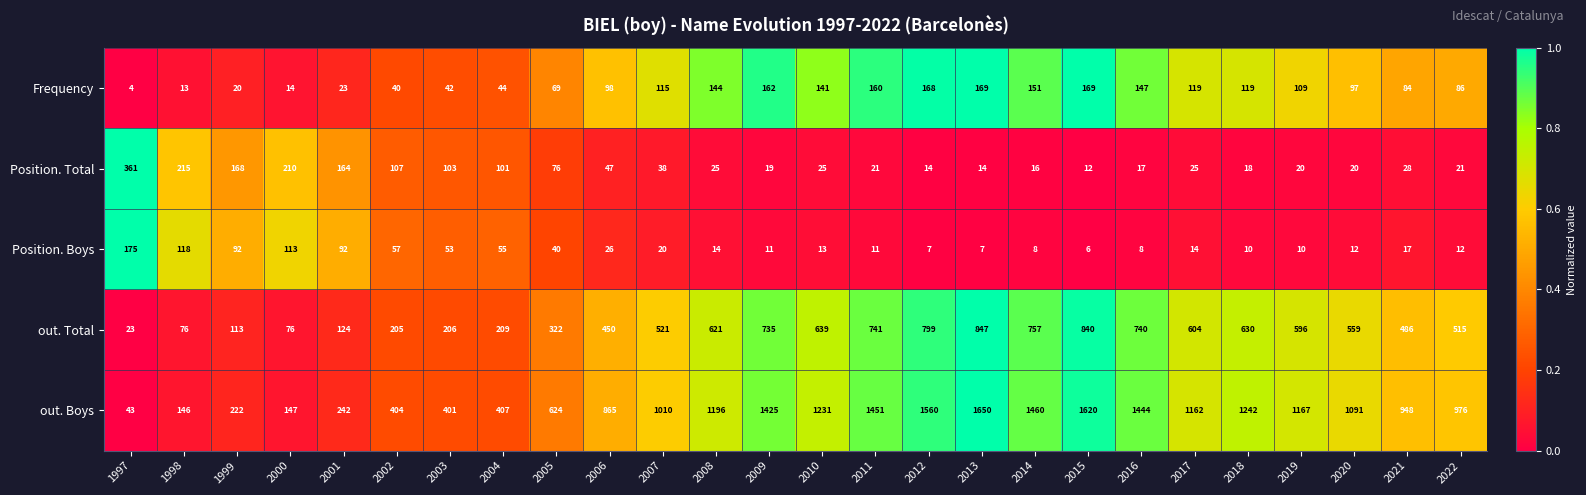

At which category does the chart reach its minimum across all series?

1997